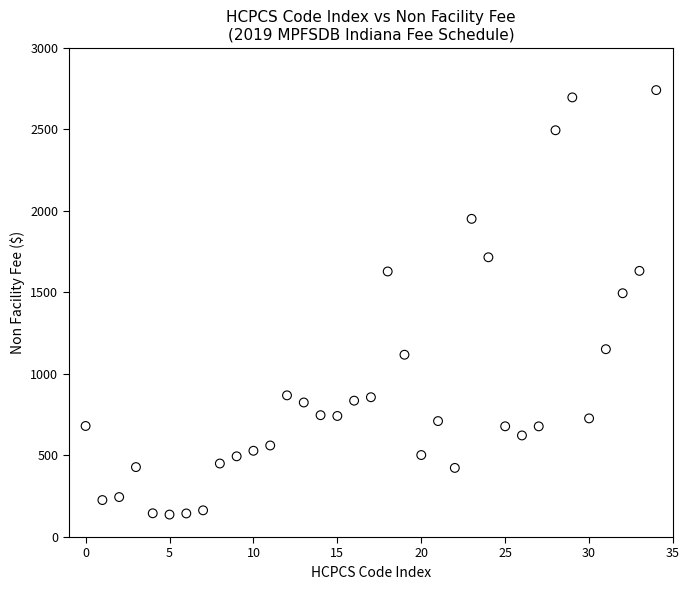

What is the range of Y values (max minus min)?

2602.5